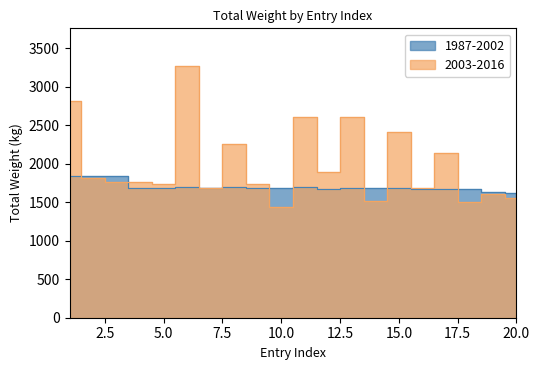

What is the minimum value shown in the chart?

1431.8